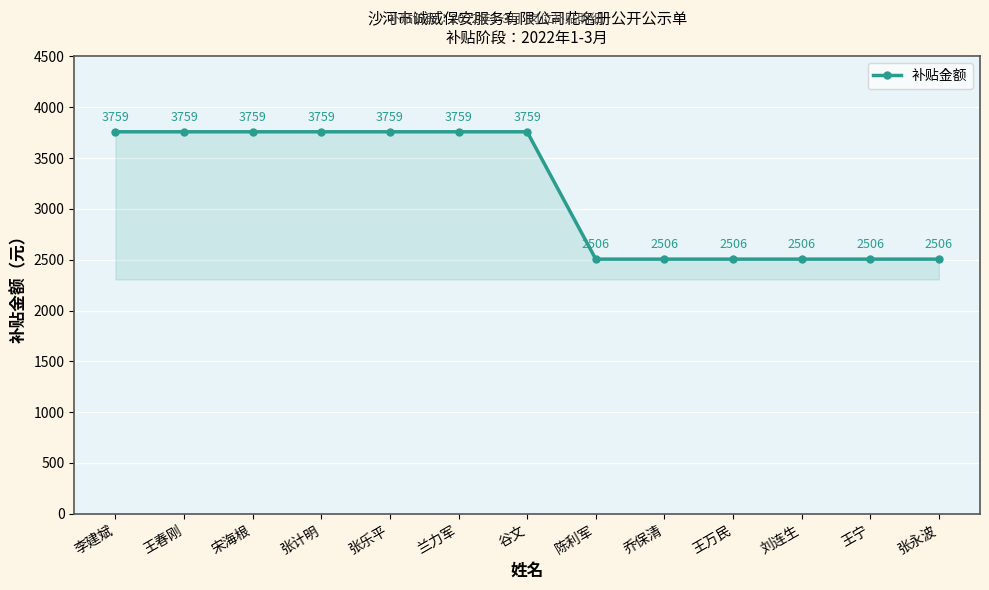

Reading left to right, extract all data points from this chart.

3759	3759	3759	3759	3759	3759	3759	2506	2506	2506	2506	2506	2506